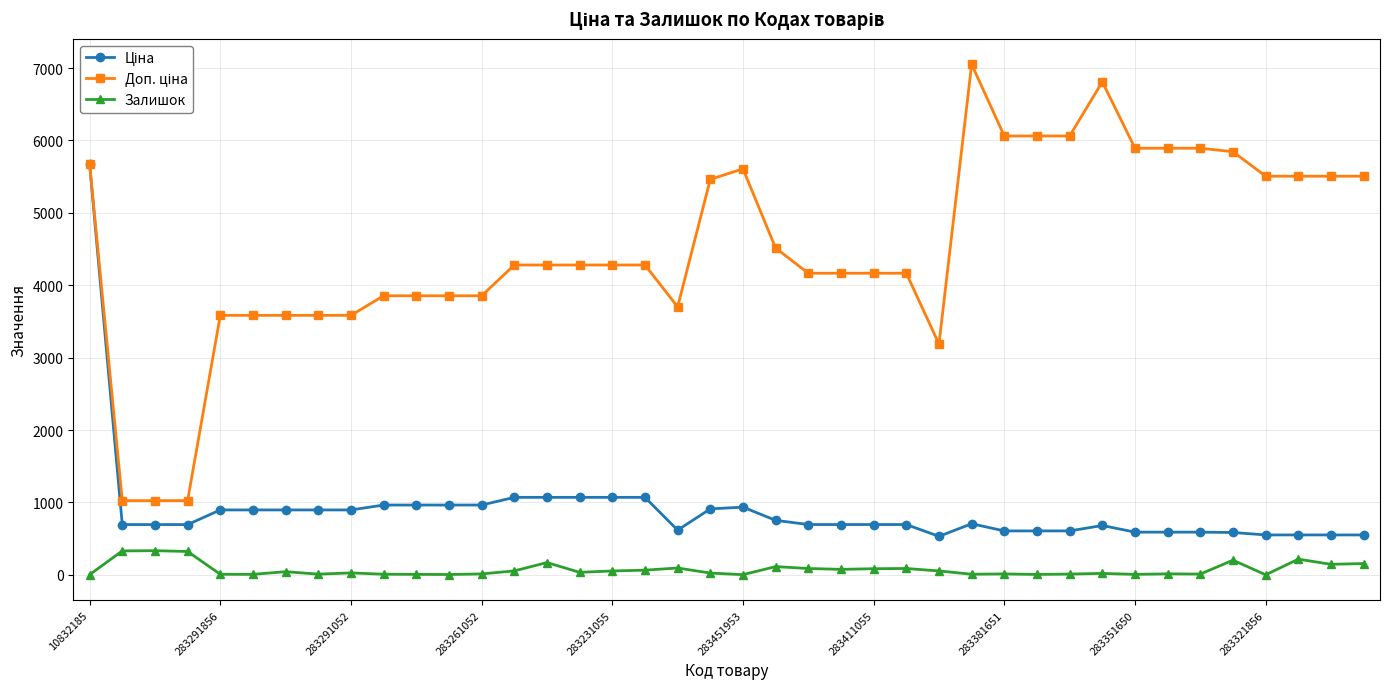

At how many categories does at least one series exceed 843?

40